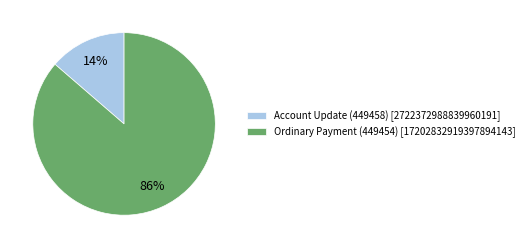

Which category has the smallest portion of the pie?

Account Update (449458)